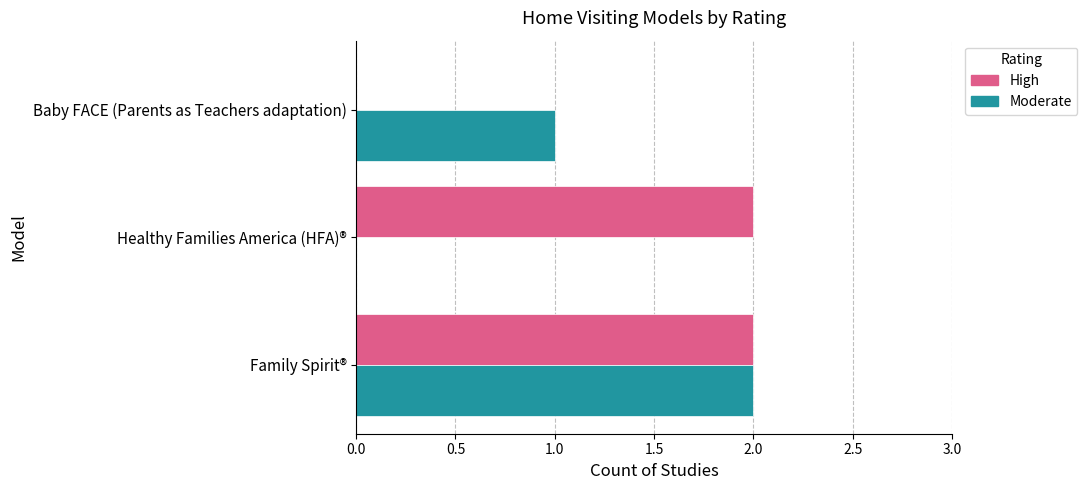

Which series changed the most between Healthy Families America (HFA)® and Baby FACE (Parents as Teachers adaptation)?

High